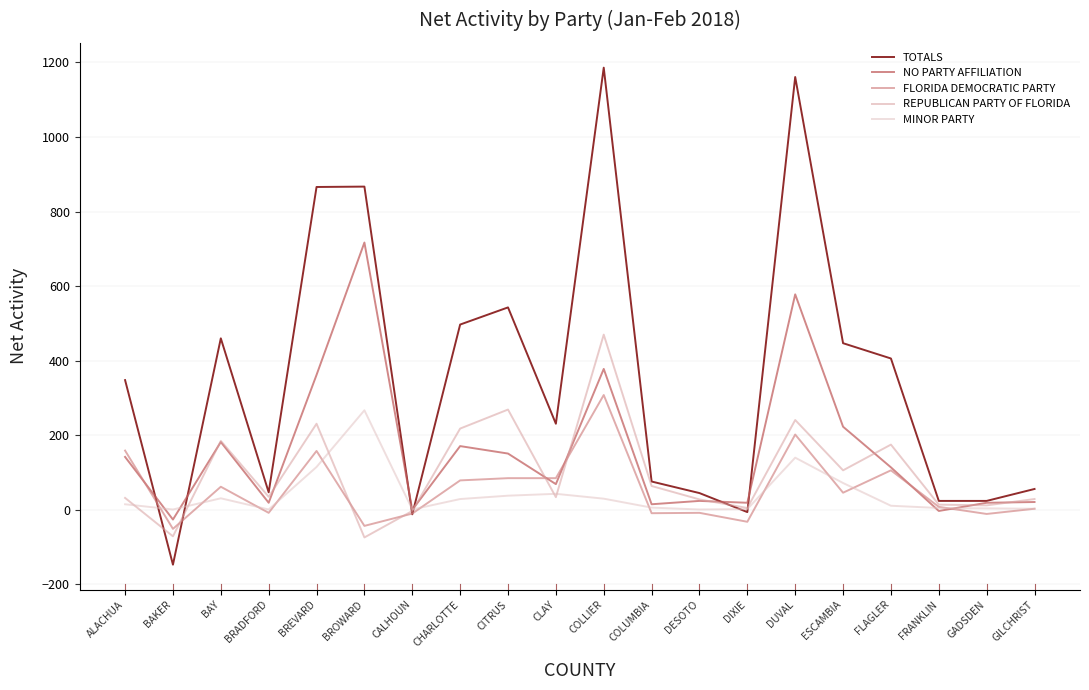

What is the maximum value for REPUBLICAN PARTY OF FLORIDA?

470